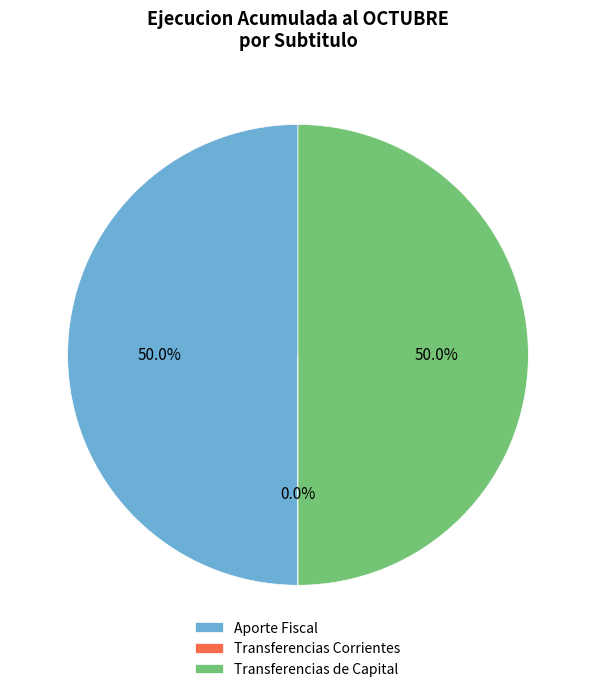

What is the ratio of the value at Transferencias de Capital to the value at Aporte Fiscal?

1.0